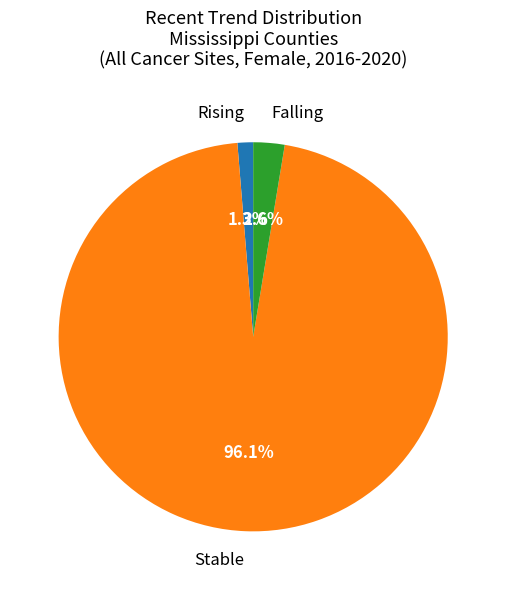

How many slices are in this pie chart?

3